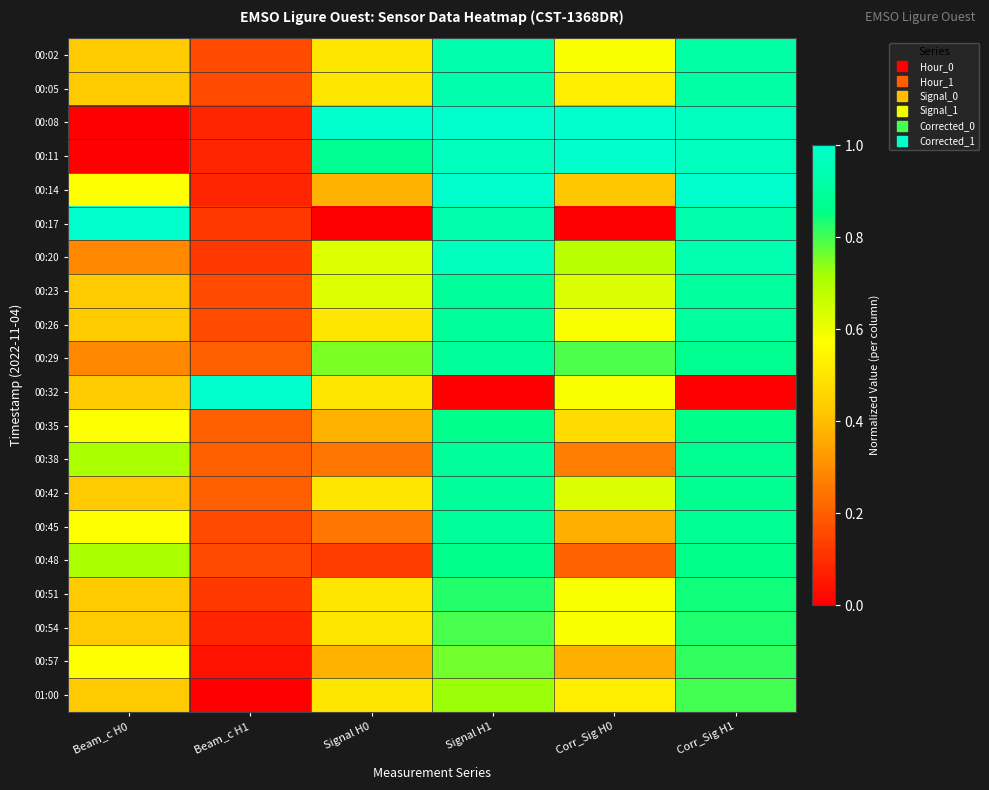

Reading right to left, what are all the values shown in this chart?

00:02: Corr_Sig H1=0.9	Corr_Sig H0=0.6	Signal H1=0.9	Signal H0=0.5	Beam_c H1=0.2	Beam_c H0=0.4
00:05: Corr_Sig H1=0.9	Corr_Sig H0=0.5	Signal H1=0.9	Signal H0=0.5	Beam_c H1=0.2	Beam_c H0=0.4
00:08: Corr_Sig H1=1.0	Corr_Sig H0=1.0	Signal H1=1.0	Signal H0=1.0	Beam_c H1=0.1	Beam_c H0=0.0
00:11: Corr_Sig H1=1.0	Corr_Sig H0=1.0	Signal H1=1.0	Signal H0=0.9	Beam_c H1=0.1	Beam_c H0=0.0
00:14: Corr_Sig H1=1.0	Corr_Sig H0=0.4	Signal H1=1.0	Signal H0=0.4	Beam_c H1=0.1	Beam_c H0=0.6
00:17: Corr_Sig H1=0.9	Corr_Sig H0=0.0	Signal H1=0.9	Signal H0=0.0	Beam_c H1=0.1	Beam_c H0=1.0
00:20: Corr_Sig H1=0.9	Corr_Sig H0=0.7	Signal H1=1.0	Signal H0=0.6	Beam_c H1=0.1	Beam_c H0=0.3
00:23: Corr_Sig H1=0.9	Corr_Sig H0=0.6	Signal H1=0.9	Signal H0=0.6	Beam_c H1=0.2	Beam_c H0=0.4
00:26: Corr_Sig H1=0.9	Corr_Sig H0=0.6	Signal H1=0.9	Signal H0=0.5	Beam_c H1=0.2	Beam_c H0=0.4
00:29: Corr_Sig H1=0.9	Corr_Sig H0=0.8	Signal H1=0.9	Signal H0=0.8	Beam_c H1=0.2	Beam_c H0=0.3
00:32: Corr_Sig H1=0.0	Corr_Sig H0=0.6	Signal H1=0.0	Signal H0=0.5	Beam_c H1=1.0	Beam_c H0=0.4
00:35: Corr_Sig H1=0.9	Corr_Sig H0=0.5	Signal H1=0.9	Signal H0=0.4	Beam_c H1=0.2	Beam_c H0=0.6
00:38: Corr_Sig H1=0.9	Corr_Sig H0=0.3	Signal H1=0.9	Signal H0=0.2	Beam_c H1=0.2	Beam_c H0=0.7
00:42: Corr_Sig H1=0.9	Corr_Sig H0=0.6	Signal H1=0.9	Signal H0=0.5	Beam_c H1=0.2	Beam_c H0=0.4
00:45: Corr_Sig H1=0.9	Corr_Sig H0=0.4	Signal H1=0.9	Signal H0=0.2	Beam_c H1=0.2	Beam_c H0=0.6
00:48: Corr_Sig H1=0.9	Corr_Sig H0=0.2	Signal H1=0.9	Signal H0=0.1	Beam_c H1=0.2	Beam_c H0=0.7
00:51: Corr_Sig H1=0.8	Corr_Sig H0=0.6	Signal H1=0.8	Signal H0=0.5	Beam_c H1=0.1	Beam_c H0=0.4
00:54: Corr_Sig H1=0.8	Corr_Sig H0=0.6	Signal H1=0.8	Signal H0=0.5	Beam_c H1=0.1	Beam_c H0=0.4
00:57: Corr_Sig H1=0.8	Corr_Sig H0=0.4	Signal H1=0.8	Signal H0=0.4	Beam_c H1=0.0	Beam_c H0=0.6
01:00: Corr_Sig H1=0.8	Corr_Sig H0=0.5	Signal H1=0.7	Signal H0=0.5	Beam_c H1=0.0	Beam_c H0=0.4